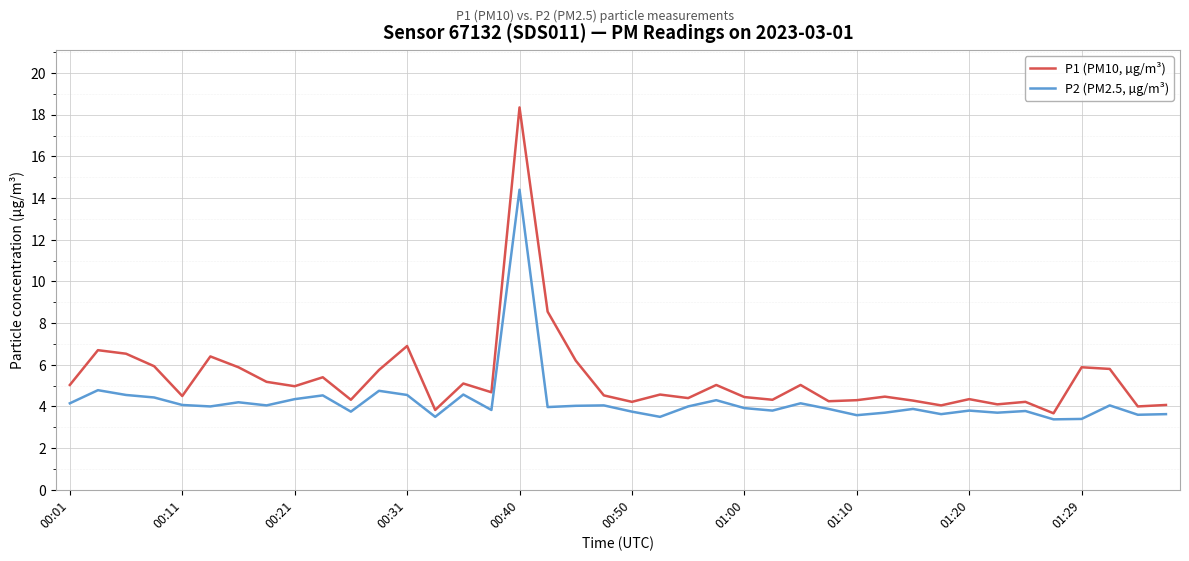

True or false: P2 (PM2.5, µg/m³) has more than 0 points higher than both neighbors.

True